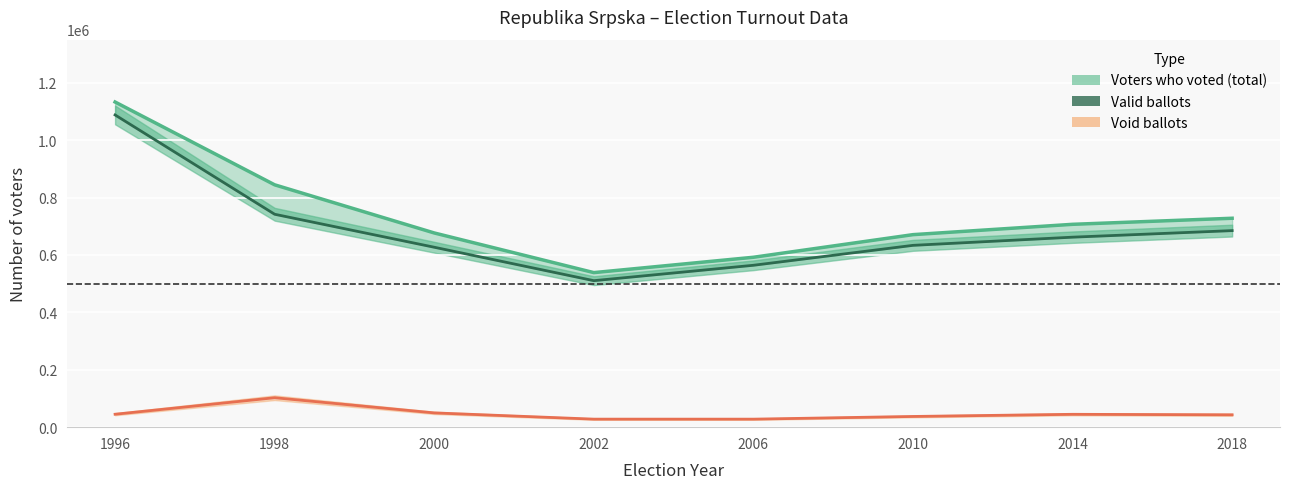

Is it true that the value at 1996 is 1825261?

False